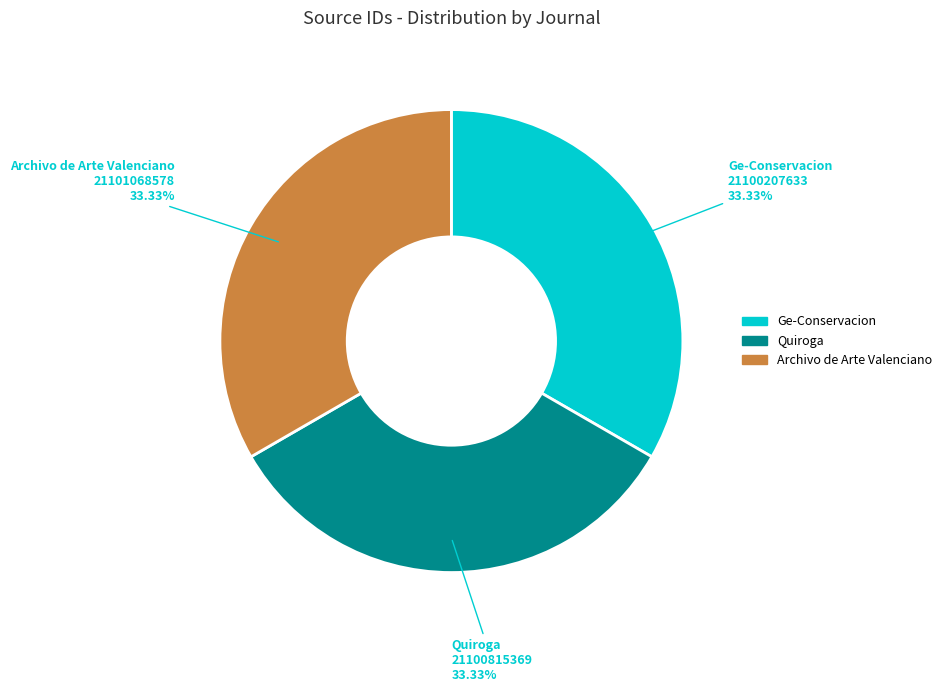

What percentage is the Archivo de Arte Valenciano slice, to the nearest percent?

33%